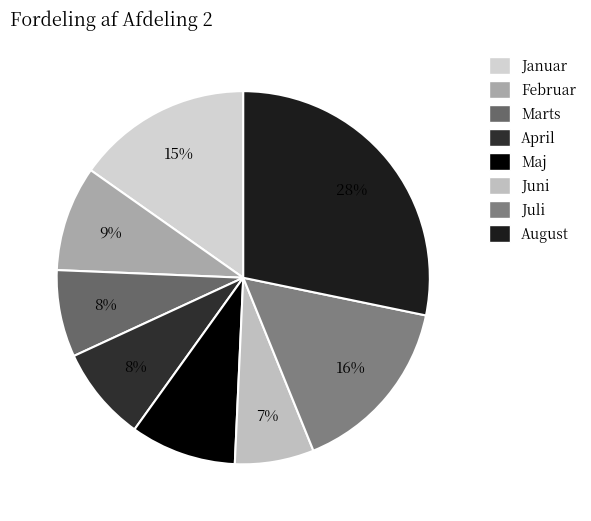

How many slices are in this pie chart?

8